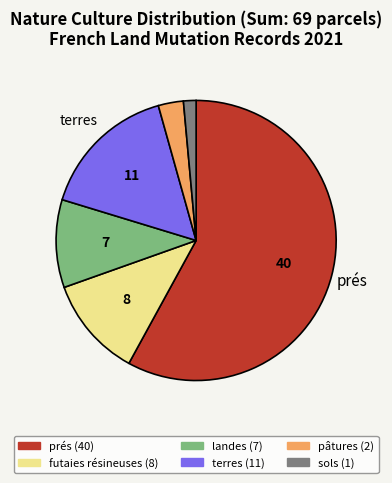

Is there any slice that represents more than half of the pie?

Yes